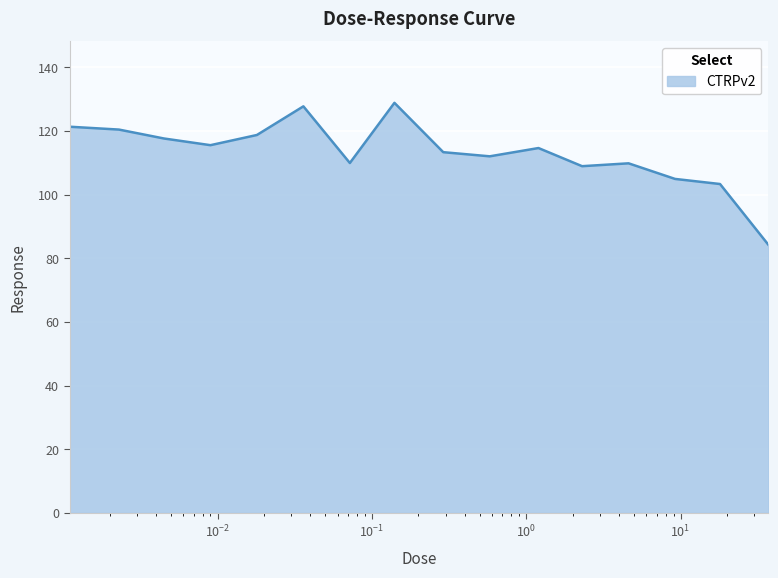

What is the greatest value displayed?

128.8